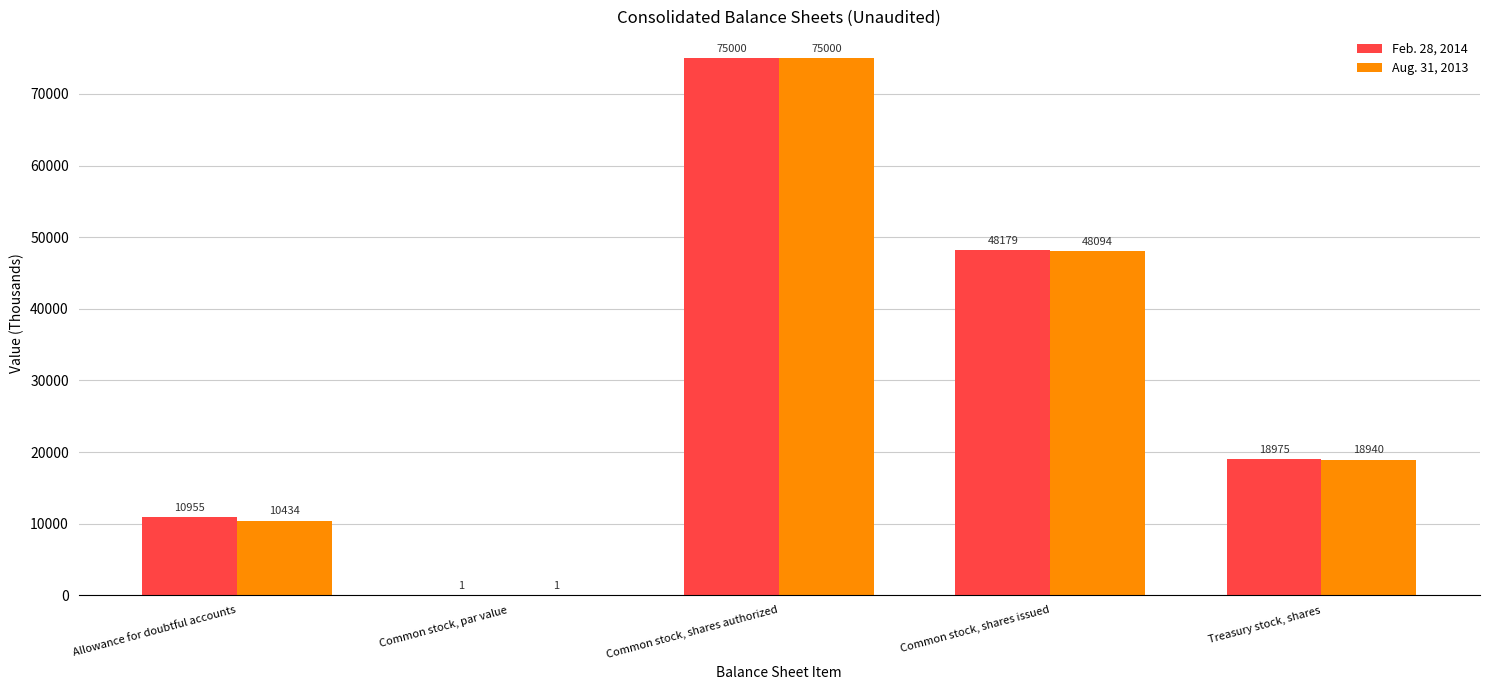

How many categories are shown in the chart?

5